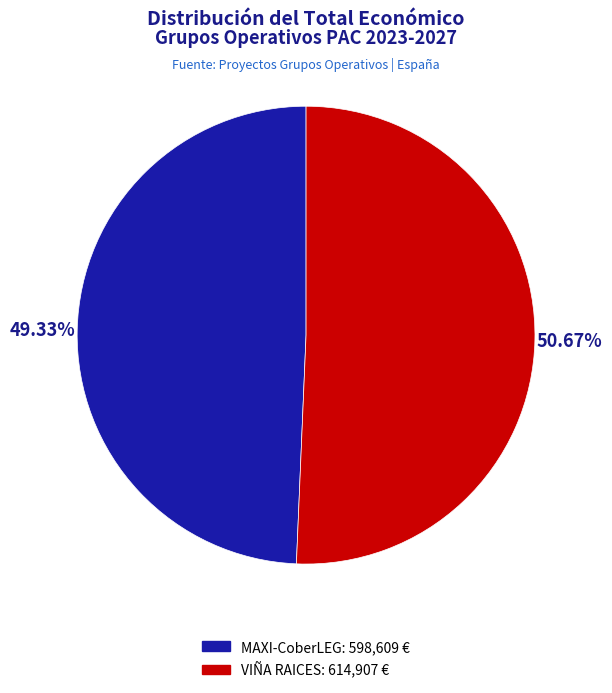

To the nearest percent, what portion does VIÑA RAICES represent?

51%